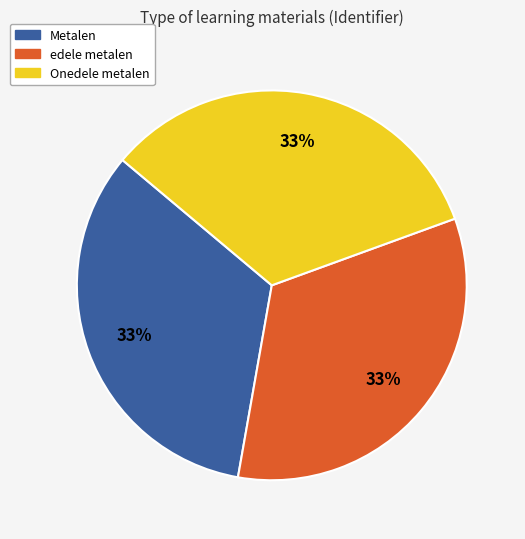

Count the number of slices in the pie.

3